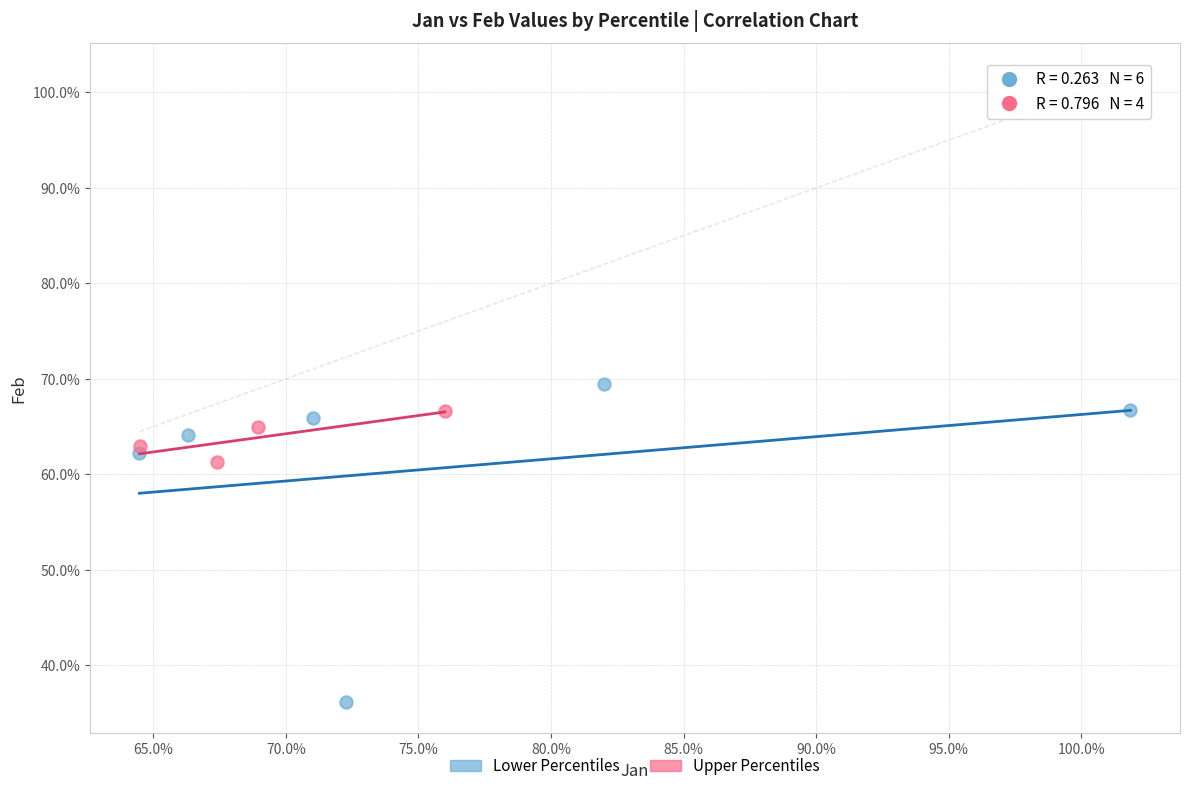

What are all the series names shown in the legend?

Lower Percentiles, Upper Percentiles